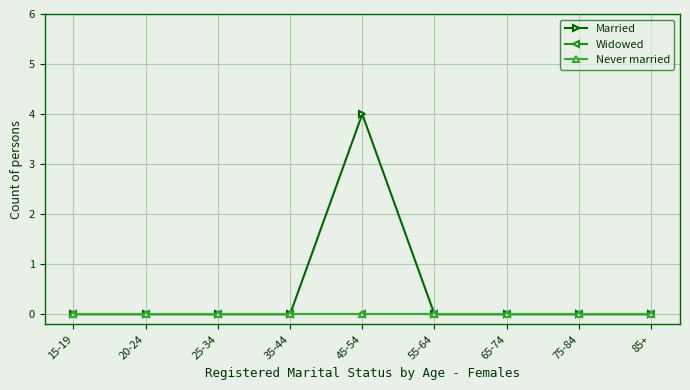

Is this an area chart (filled region under the line)?

No